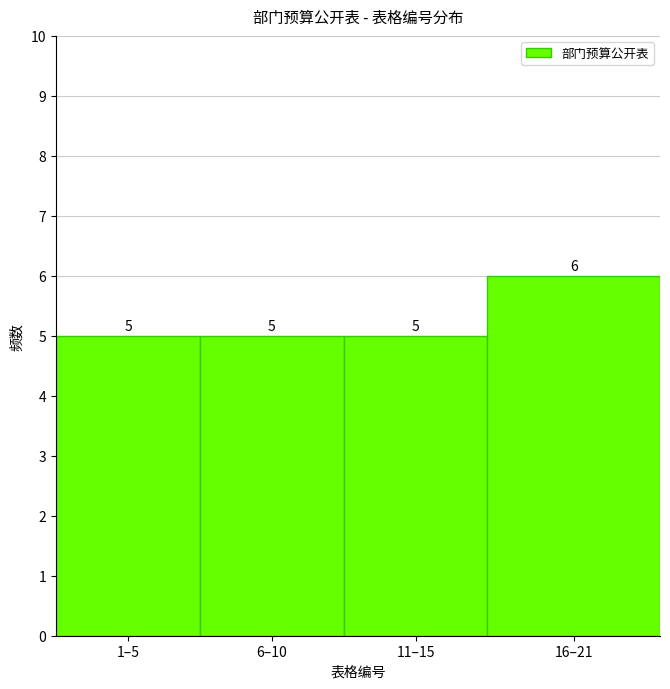

Reading left to right, transcribe all the data shown in this chart.

5	5	5	6